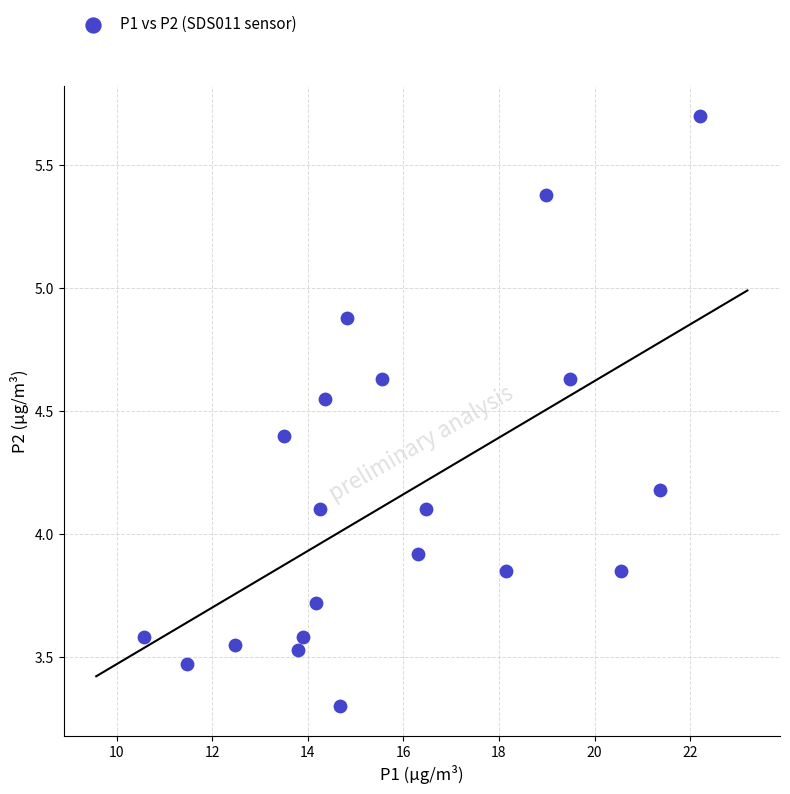

What is the range of Y values (max minus min)?

2.4